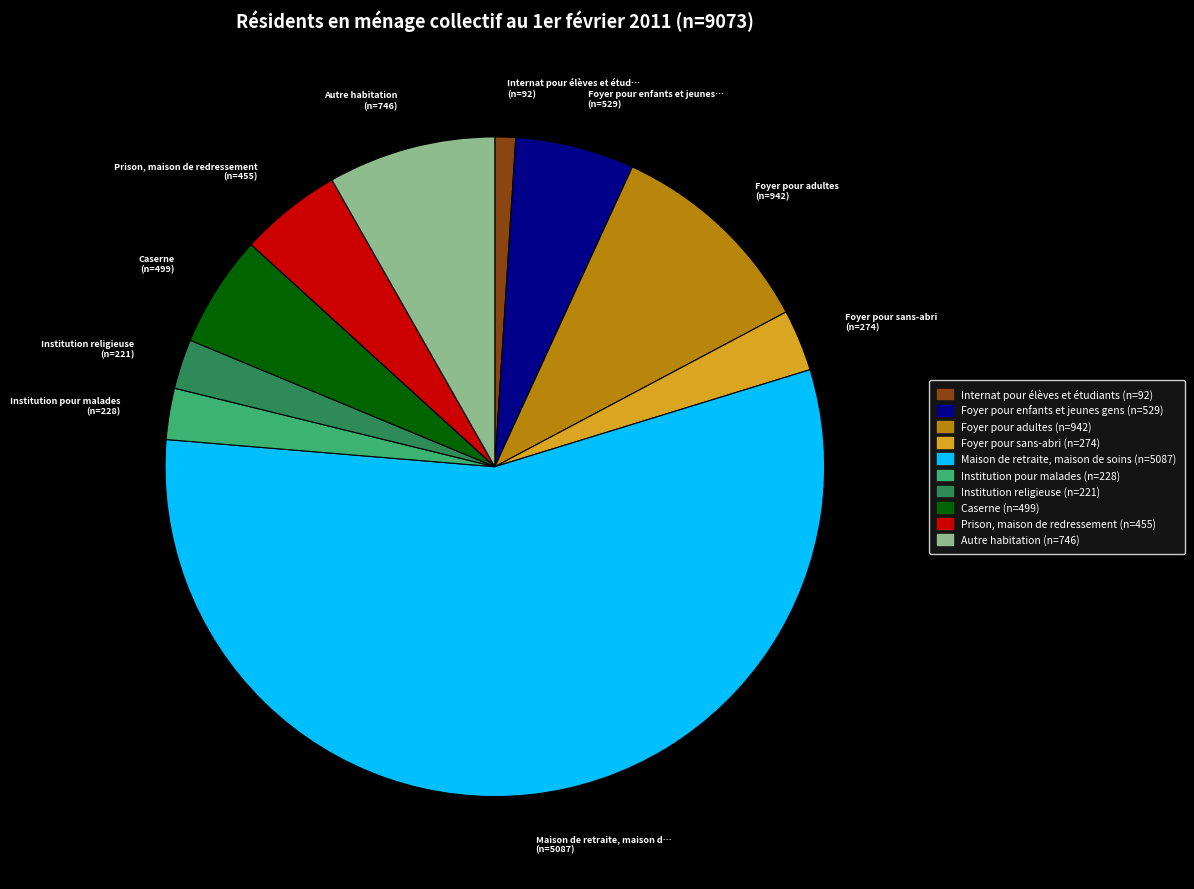

How many slices are in this pie chart?

10